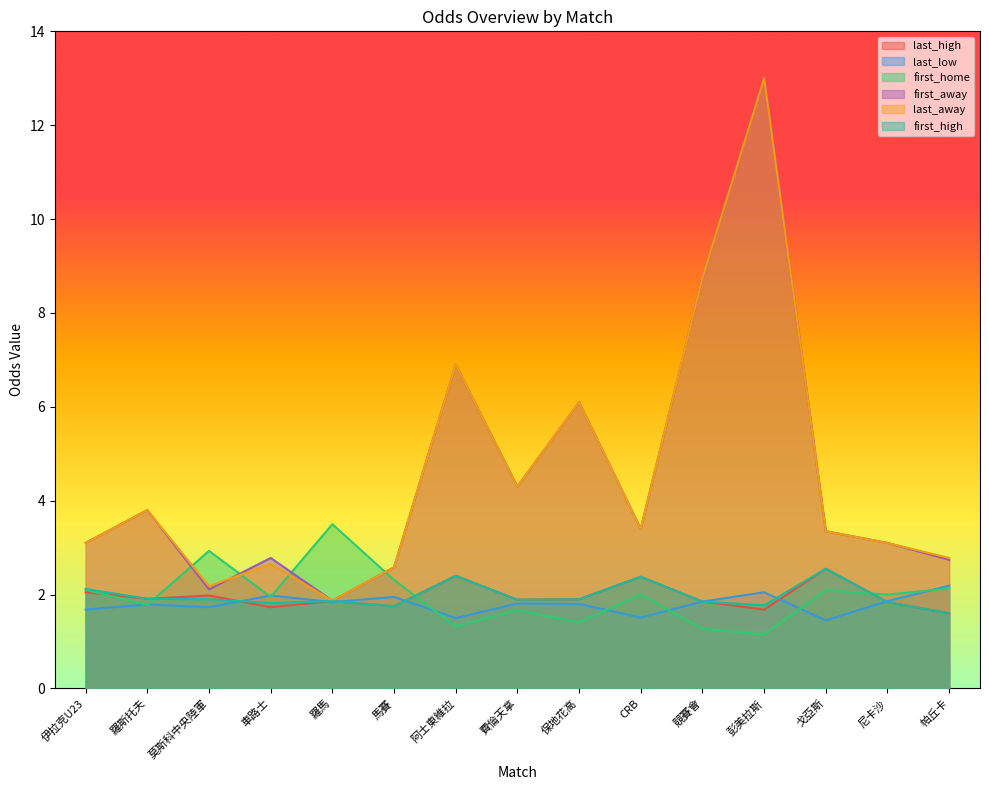

How many categories are shown in the chart?

15